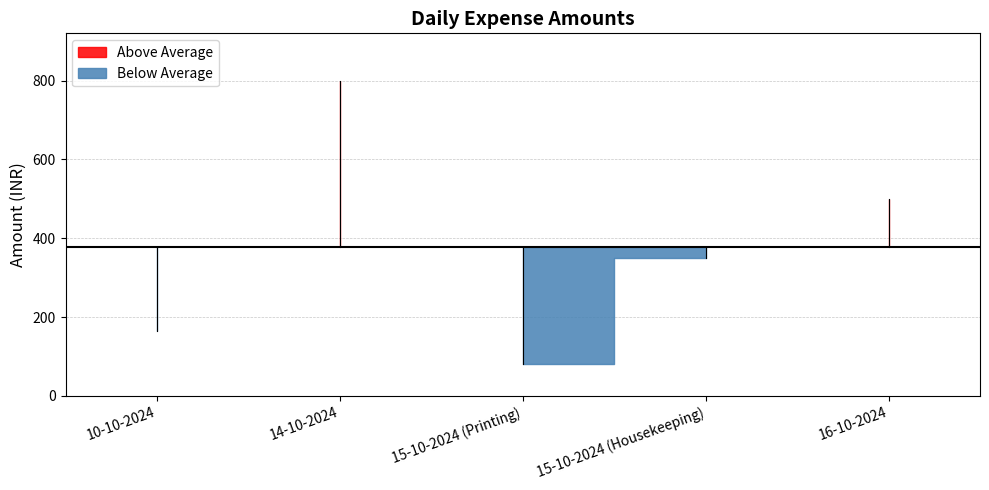

What is the label of the 4th point from the right?

14-10-2024